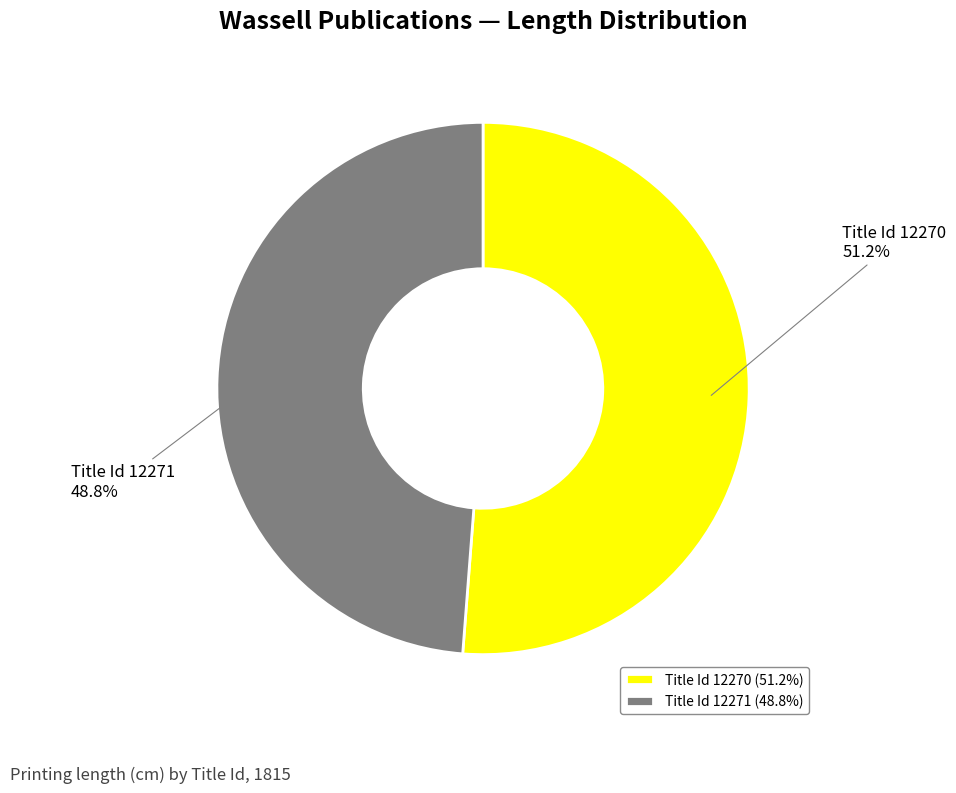

How many slices are in this pie chart?

2